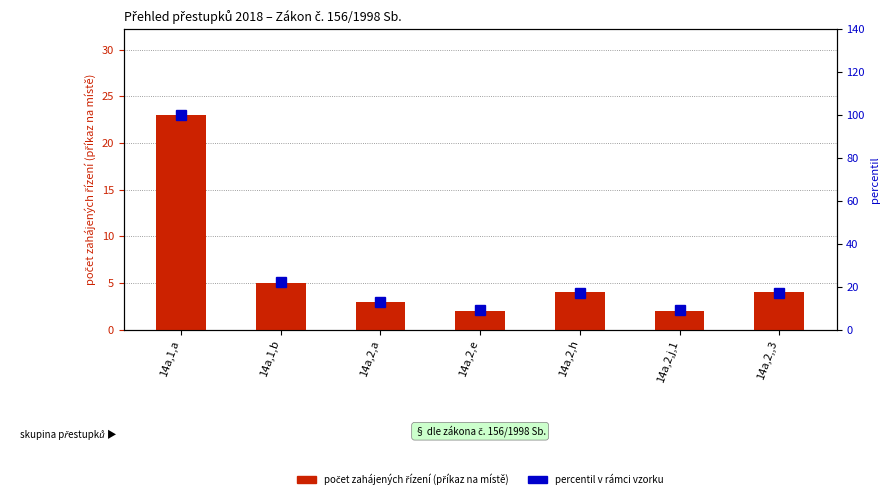

Which series changed the most between 14a,1,b and 14a,2,,3?

percentil v rámci vzorku